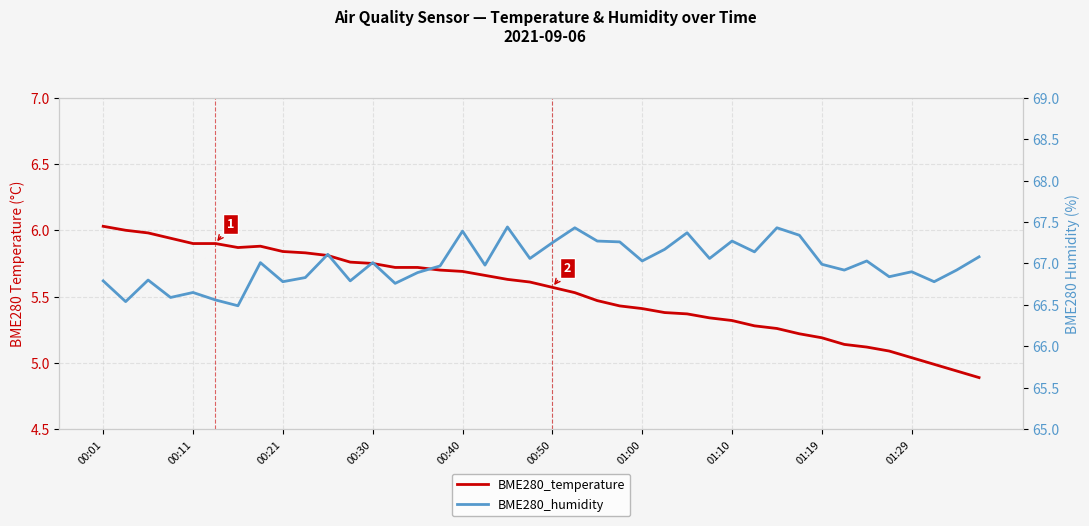

List the series in order of their overall mean, highest first.

BME280_humidity, BME280_temperature